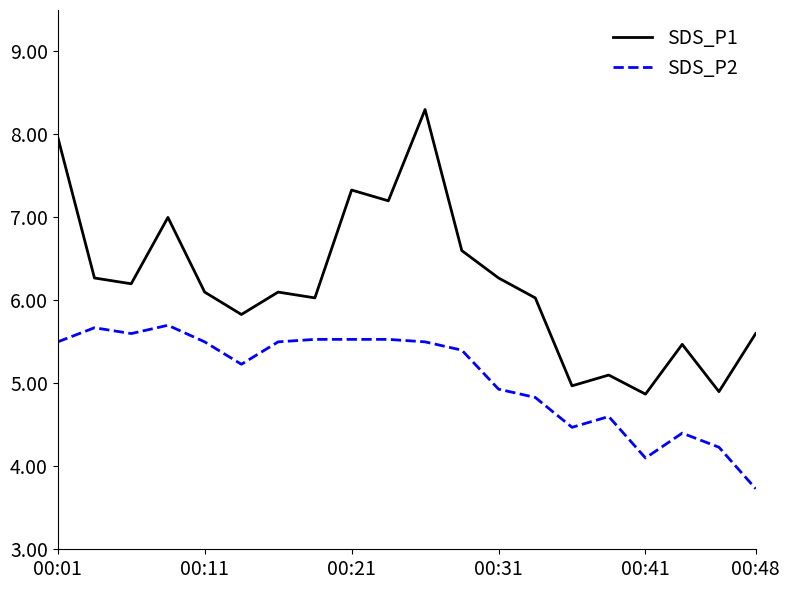

True or false: SDS_P1 and SDS_P2 cross at least once.

False